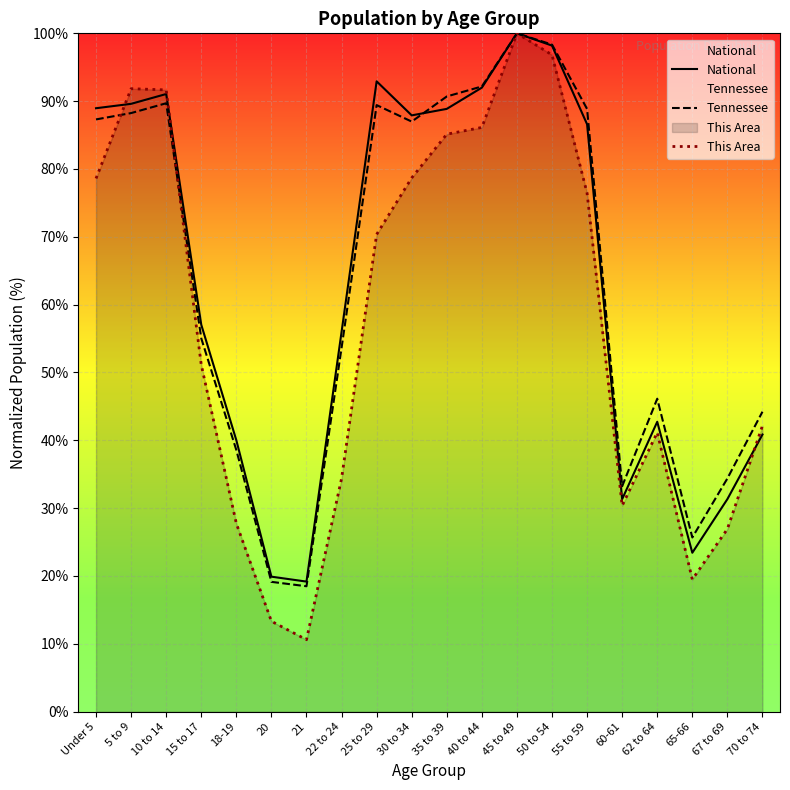

How many categories are shown in the chart?

20